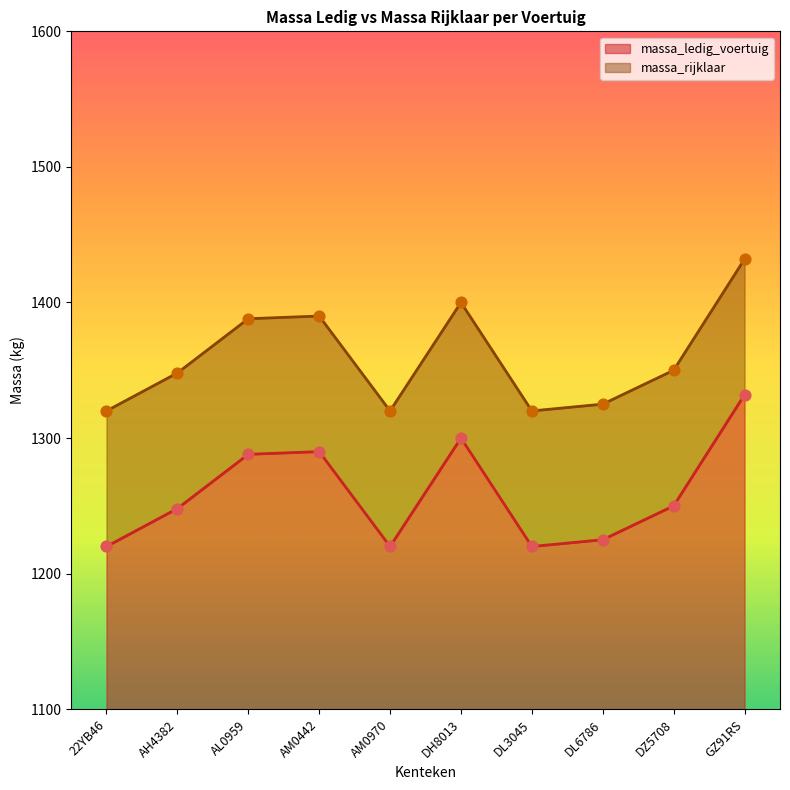

At which category is the sum across all series the highest?

GZ91RS